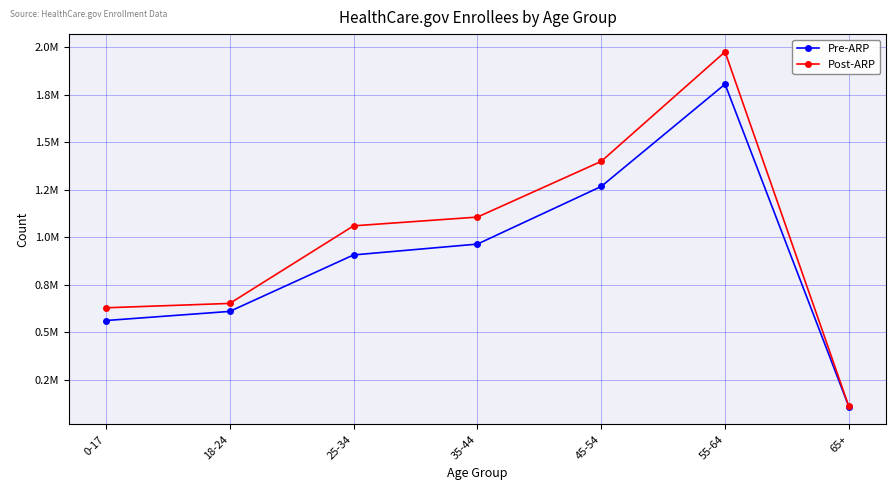

Which series has the largest total across all categories?

Post-ARP